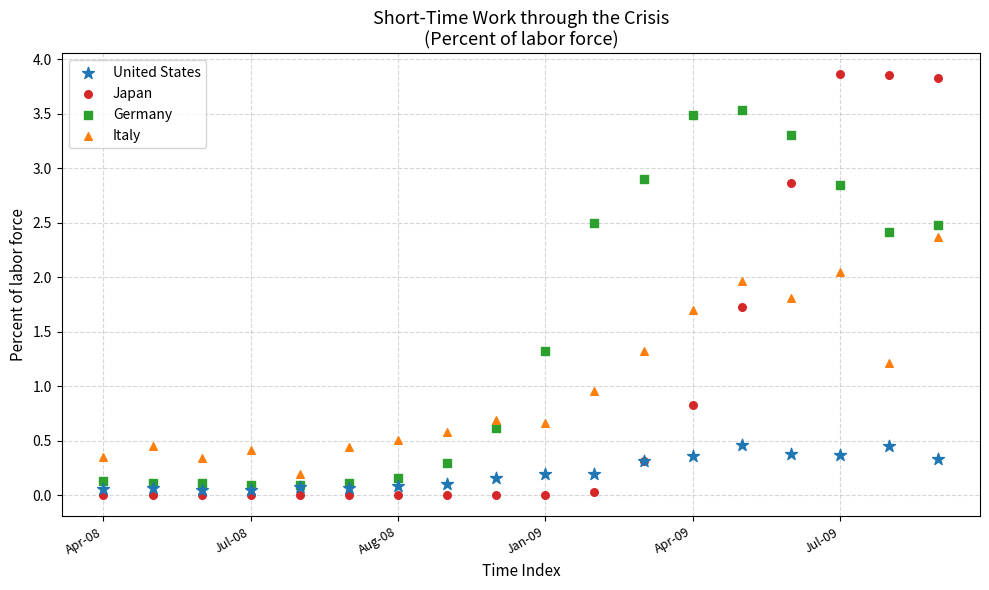

Which series contains the lowest Y value?

Japan